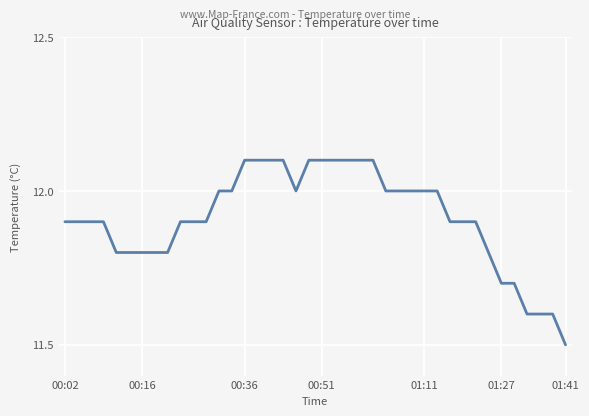

What is the maximum value shown in the chart?

12.1